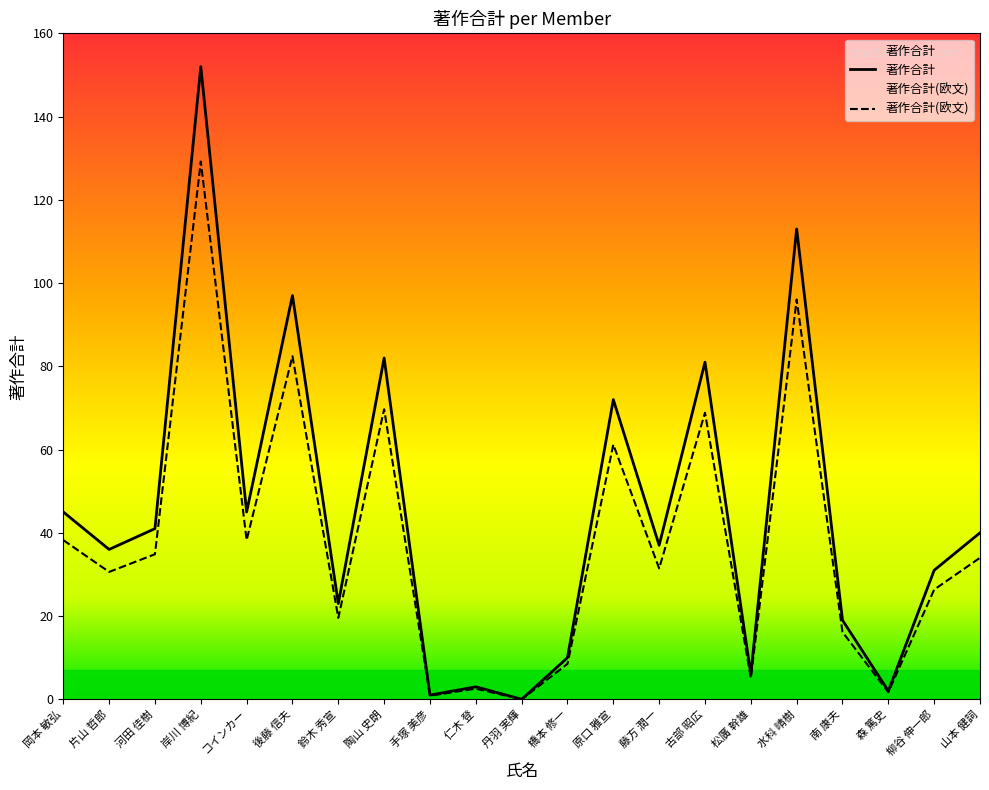

Does the chart have visible grid lines?

No